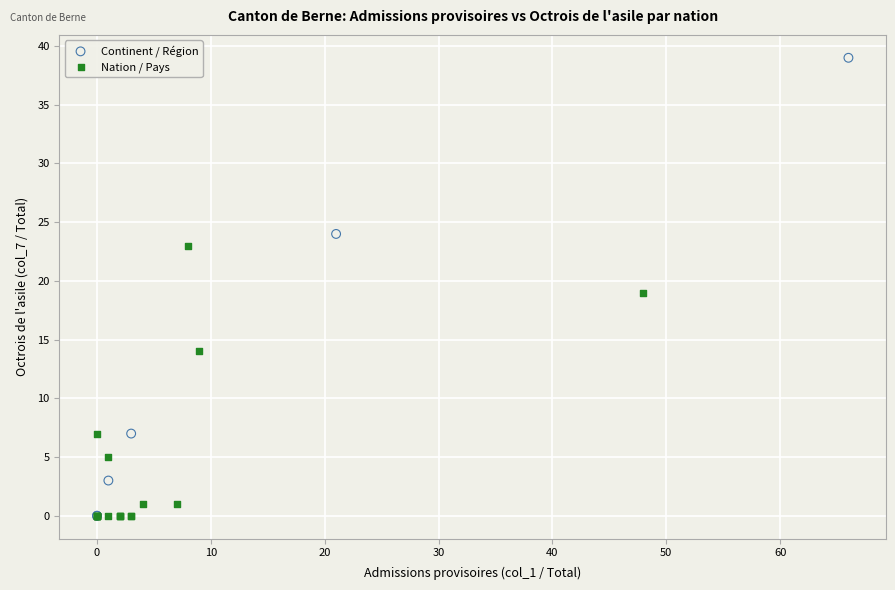

Which series has the largest Y range (max minus min)?

Continent / Région